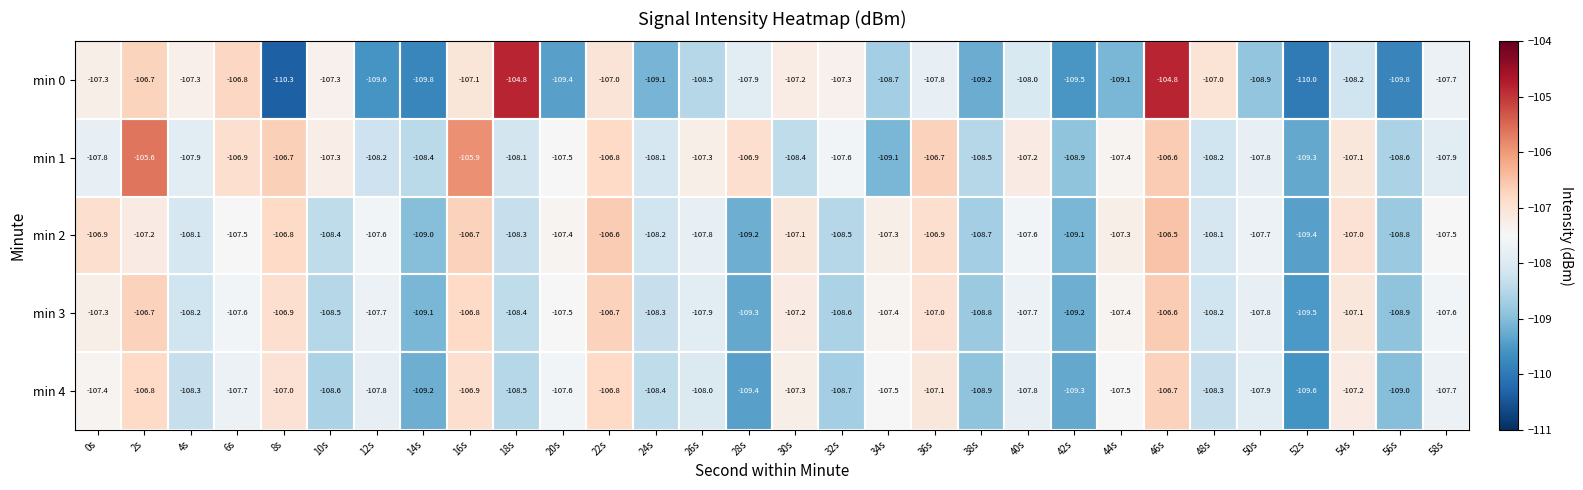

Which label corresponds to the smallest value in the chart?

8s